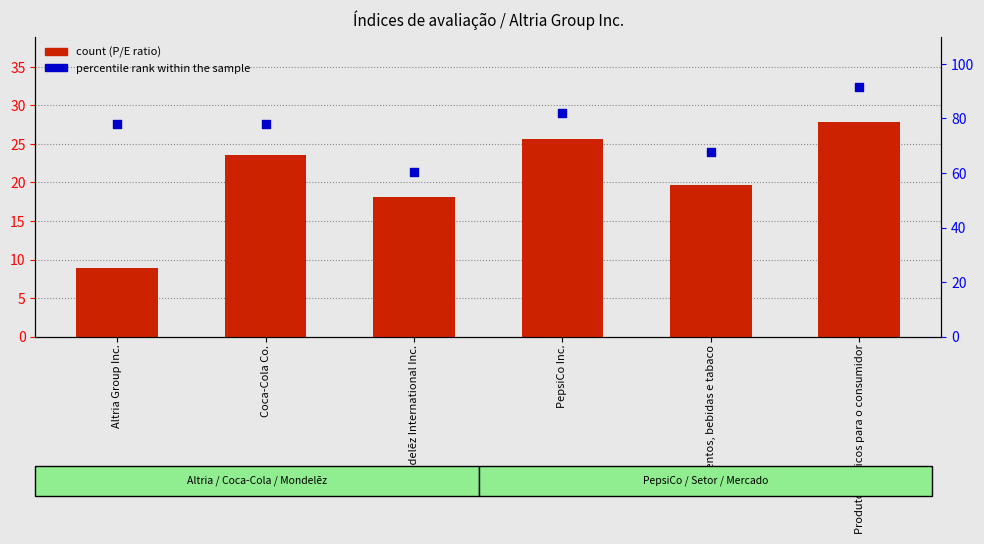

At how many categories does at least one series exceed 32?

6